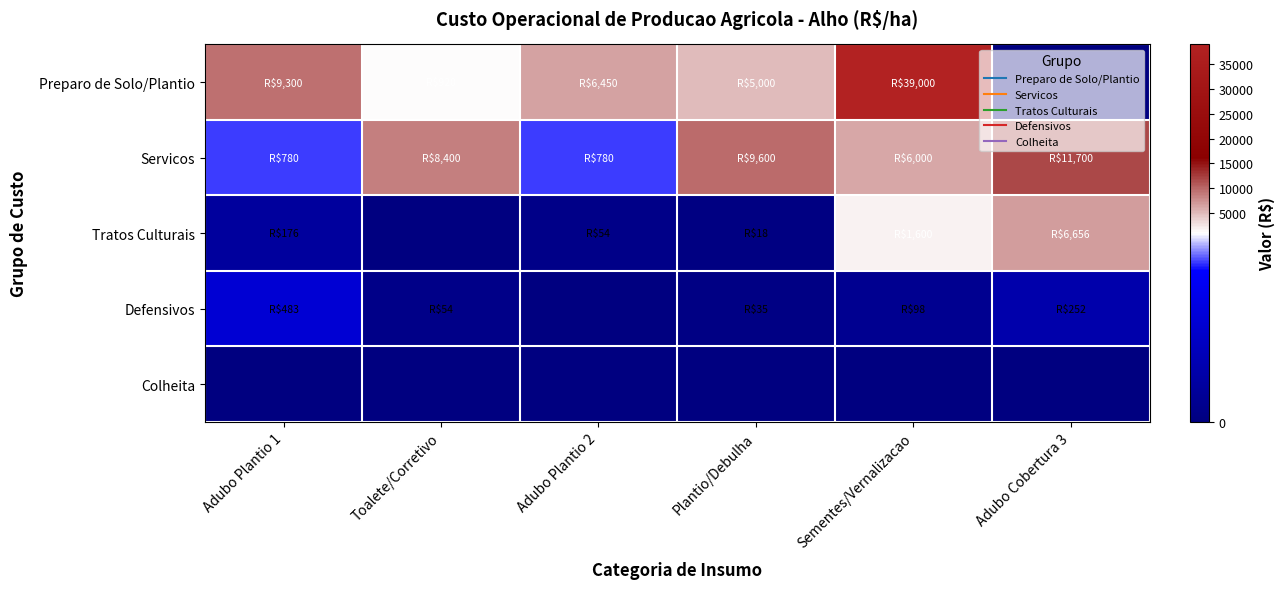

Between Plantio/Debulha and Sementes/Vernalizacao, which series saw the biggest shift?

Preparo de Solo/Plantio